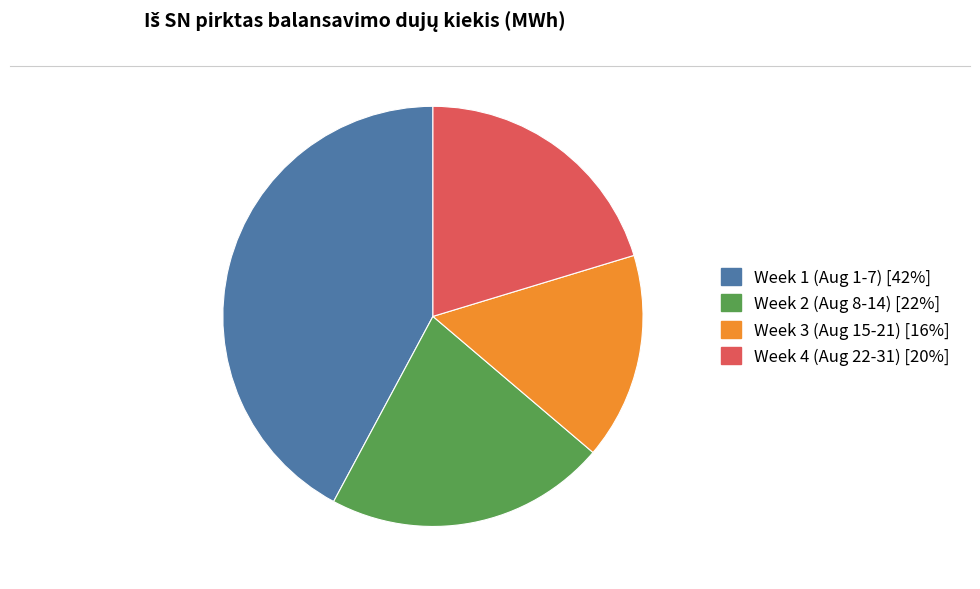

True or false: Week 2 (Aug 8-14) [22%] accounts for 22% of the total.

True